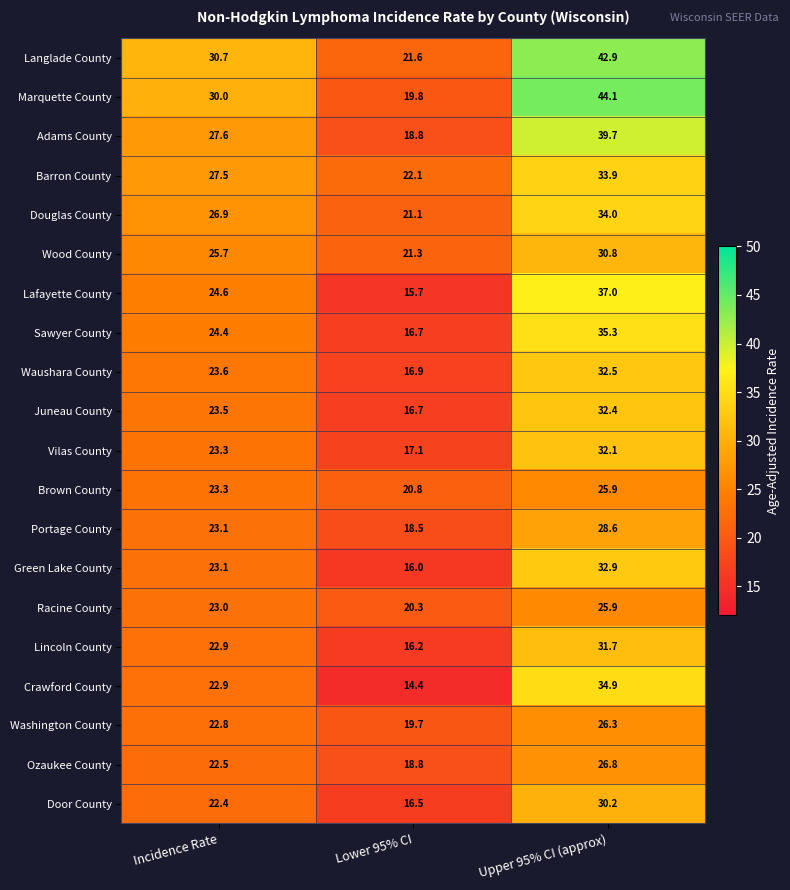

Rank the categories by Vilas County value from highest to lowest.

Upper 95% CI (approx), Incidence Rate, Lower 95% CI